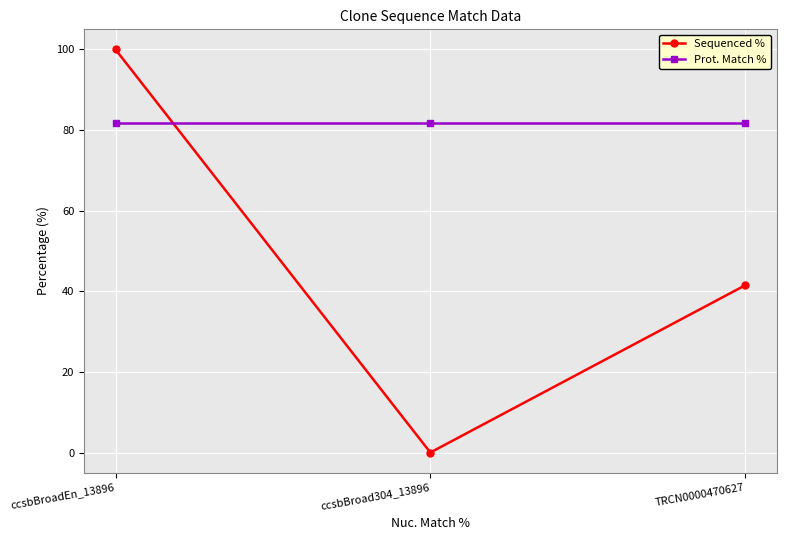

Rank the series by their average value, from highest to lowest.

Prot. Match %, Sequenced %